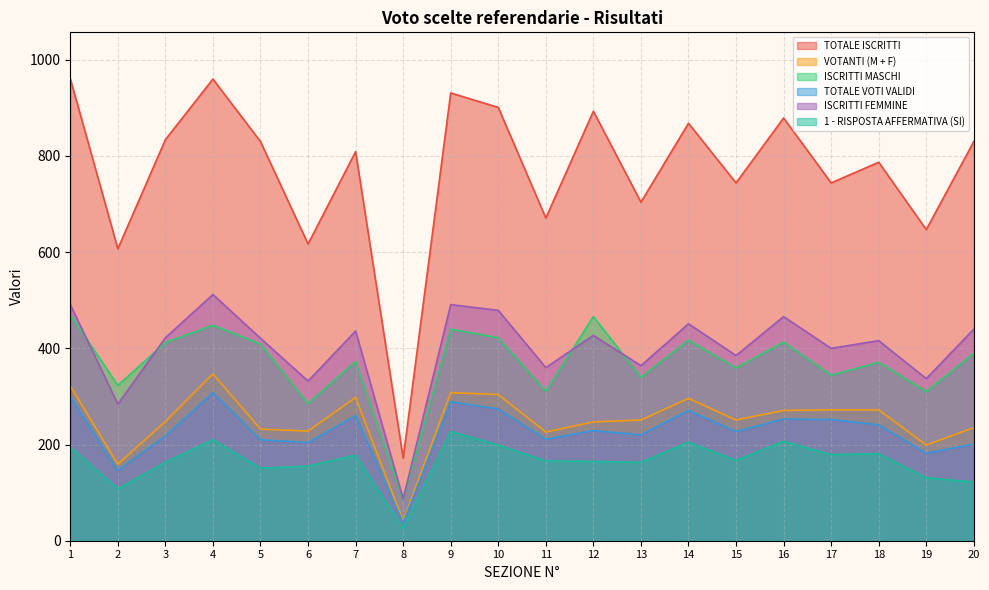

What are all the series names shown in the legend?

TOTALE ISCRITTI, VOTANTI (M + F), ISCRITTI MASCHI, TOTALE VOTI VALIDI, ISCRITTI FEMMINE, 1 - RISPOSTA AFFERMATIVA (SI)